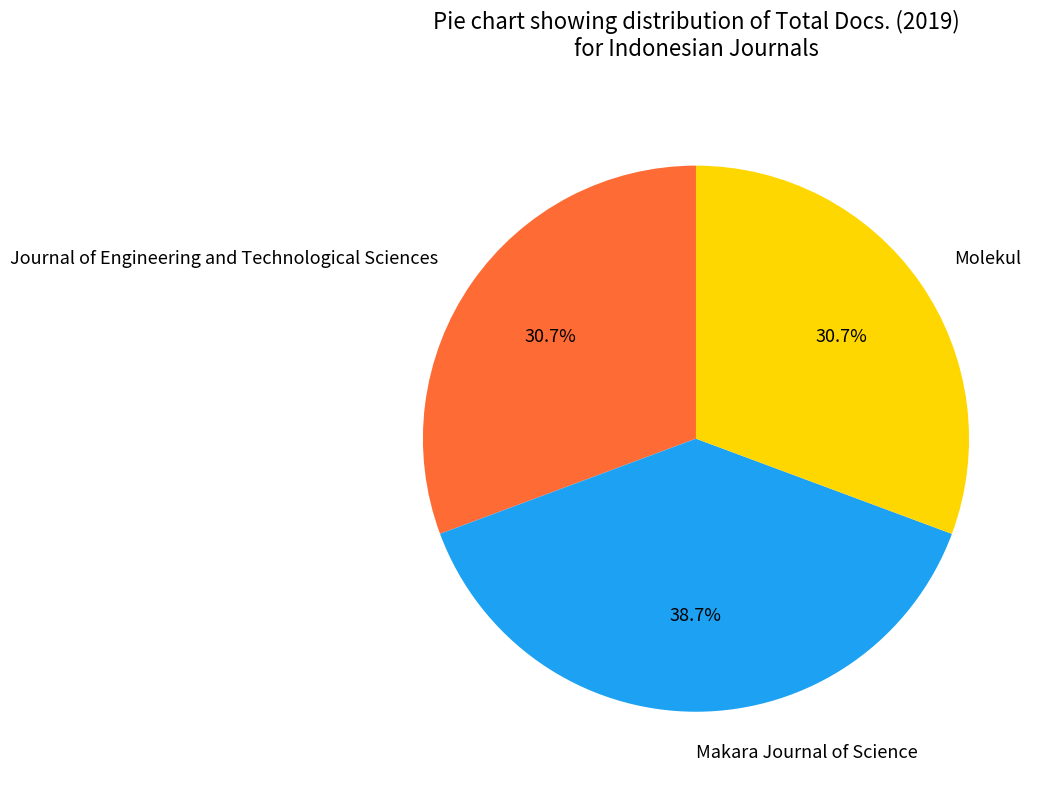

How many segments does this pie chart have?

3